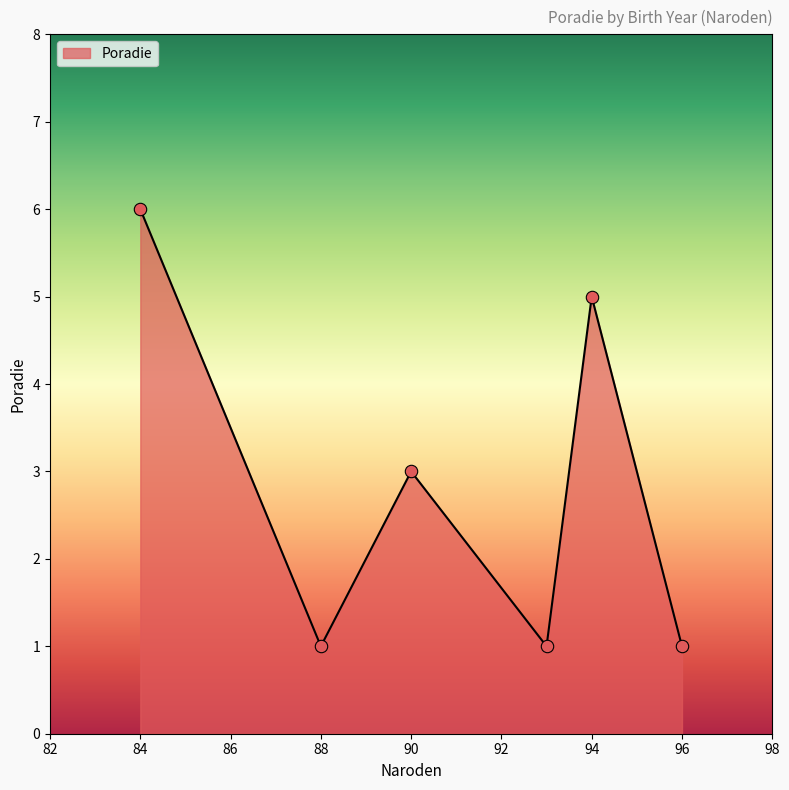

True or false: the data has more than 1 interior local peaks.

True